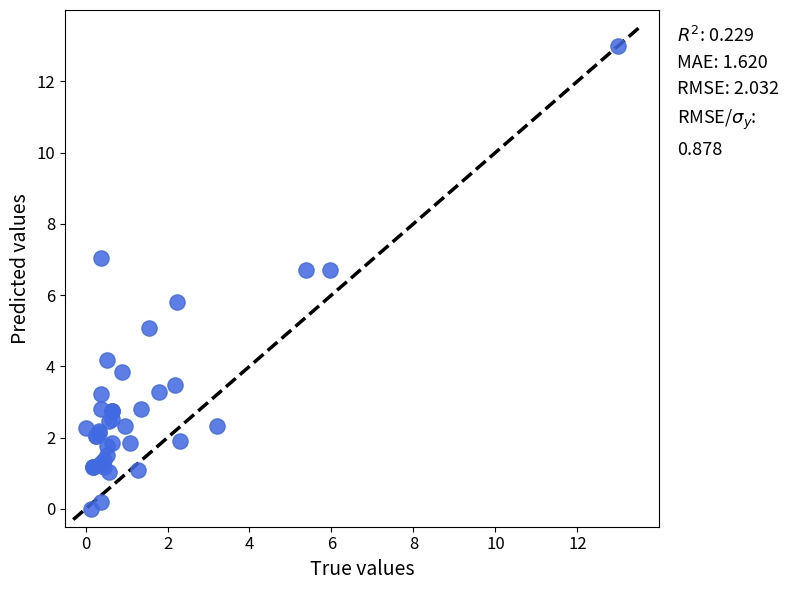

What Y value in the scatter plot is closest to 6?

5.8